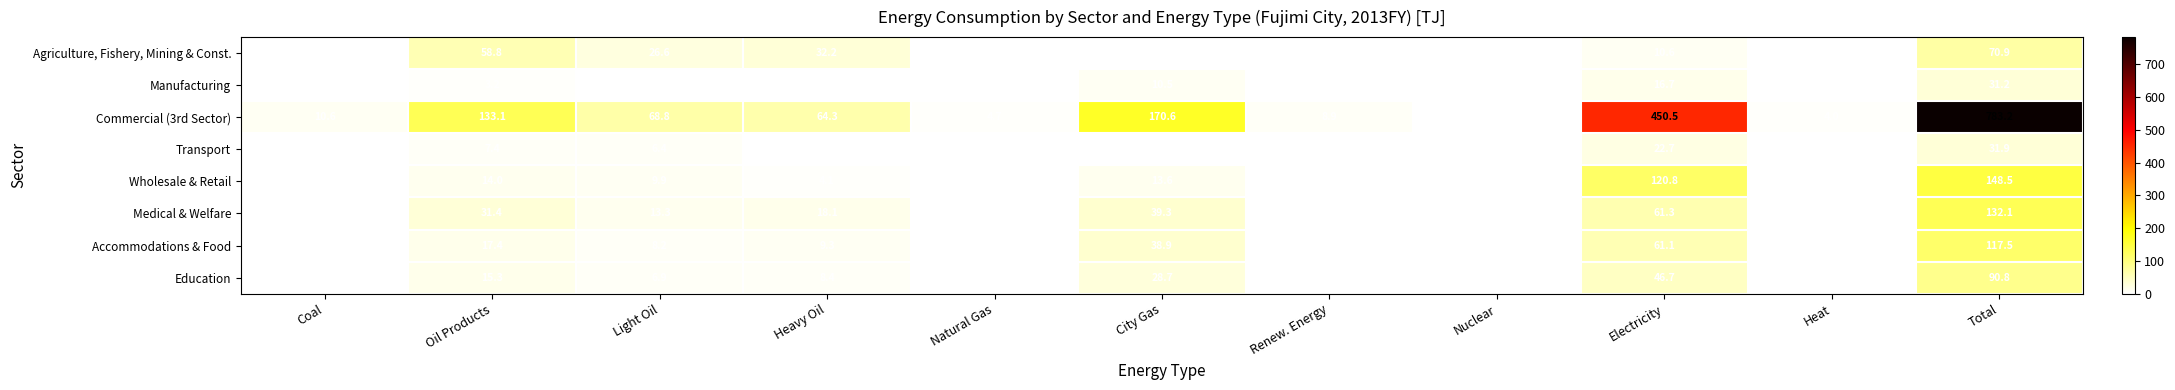

Which series has the widest spread of values?

Commercial (3rd Sector)